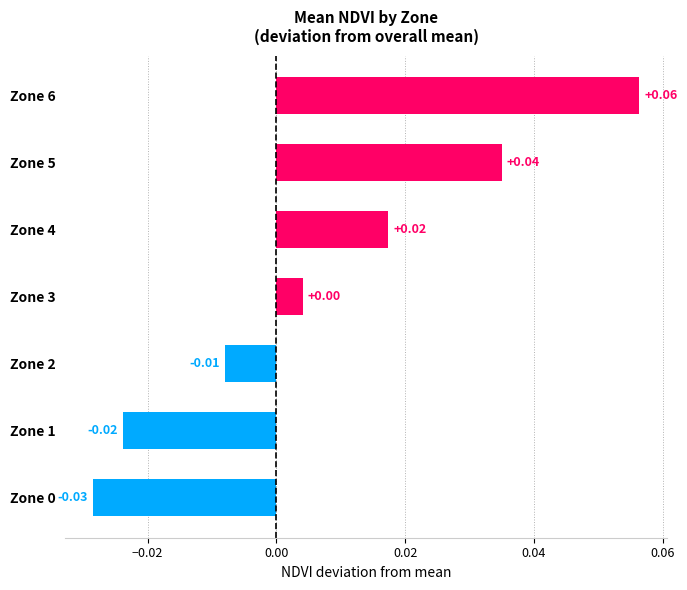

Between Zone 3 and Zone 0, which is larger?

Zone 3